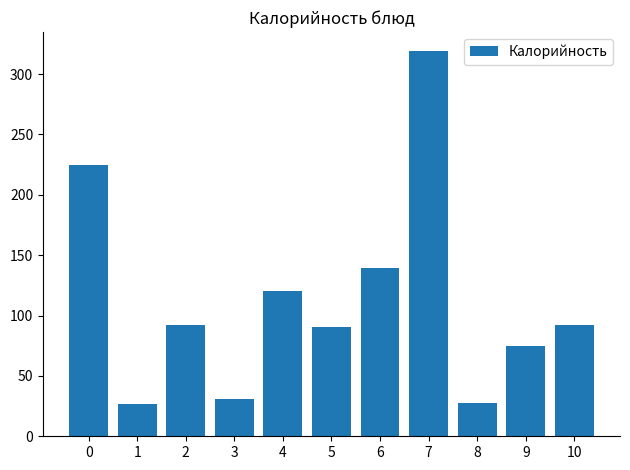

What value does the data have at 6?

139.0